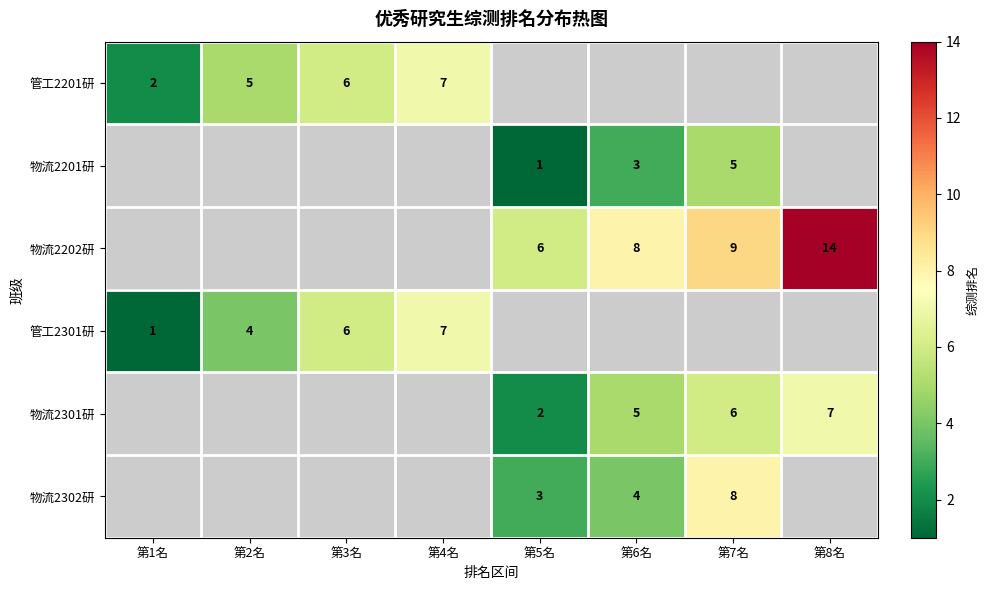

Is it true that 管工2201研 equals 4 at 第4名?

False